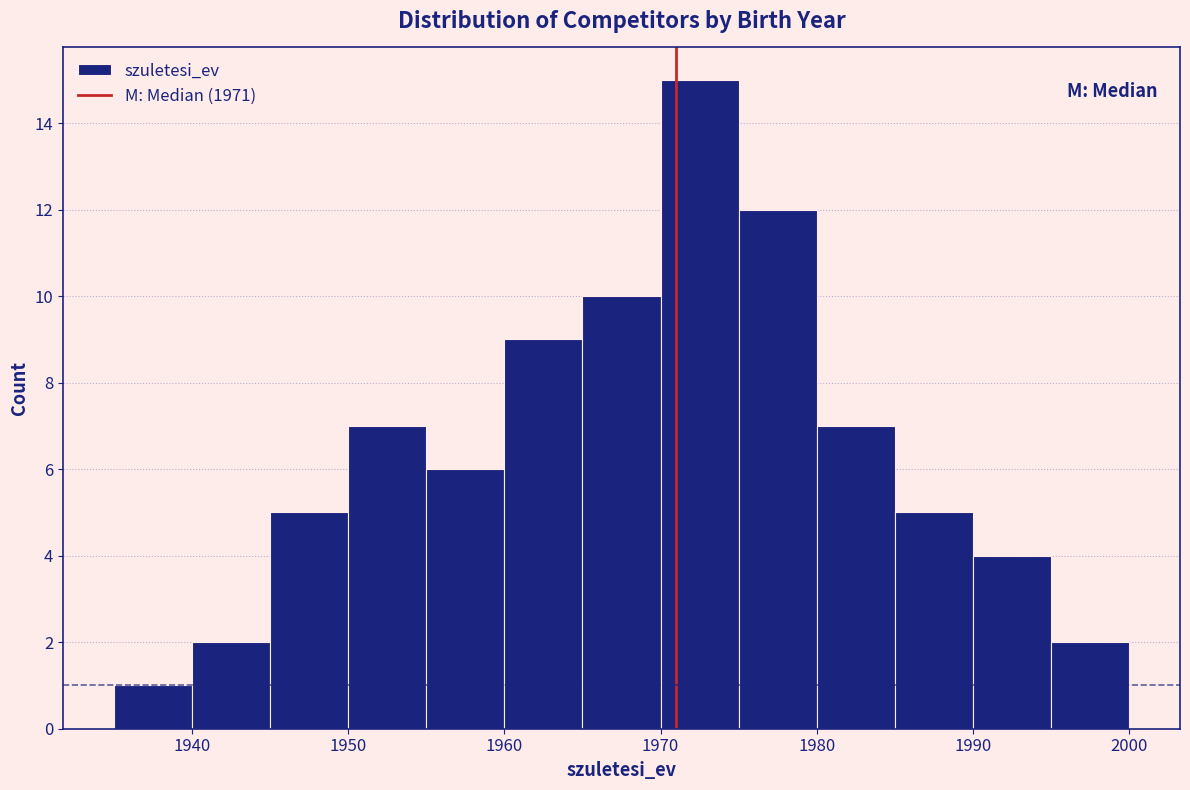

Reading left to right, list every bar in this chart as the range it spans on the x-axis followed by its height. The values are not printed on the chart, so give them approximately, as read against the axis.

1935 to 1940: 1
1940 to 1945: 2
1945 to 1950: 5
1950 to 1955: 7
1955 to 1960: 6
1960 to 1965: 9
1965 to 1970: 10
1970 to 1975: 15
1975 to 1980: 12
1980 to 1985: 7
1985 to 1990: 5
1990 to 1995: 4
1995 to 2000: 2